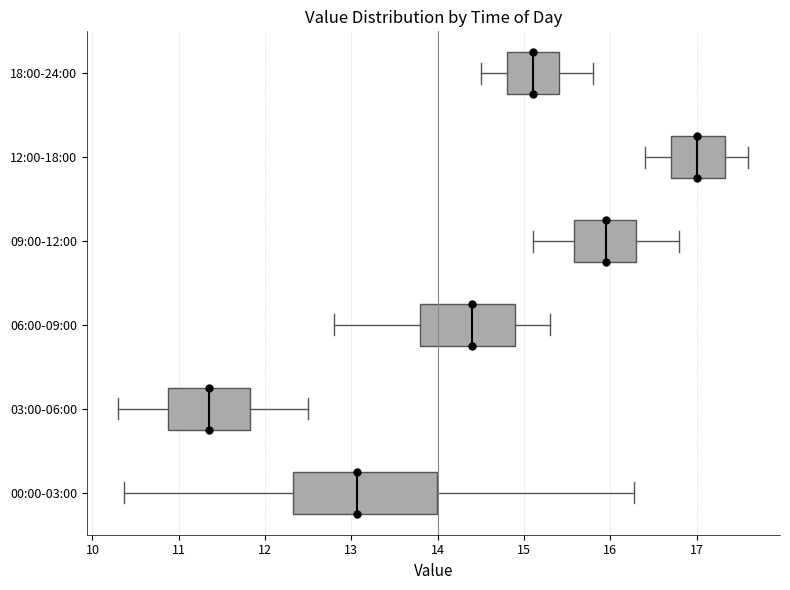

Reading bottom to top, read every box against the x-axis: the position of its median line, the range the box covers, and the ends of its whiskers. The values are not printed on the chart, so give them approximately, as read against the axis.

00:00-03:00: median 13.1, box 12.3 to 14.0, whiskers 10.4 to 16.3
03:00-06:00: median 11.4, box 10.9 to 11.8, whiskers 10.3 to 12.5
06:00-09:00: median 14.4, box 13.8 to 14.9, whiskers 12.8 to 15.3
09:00-12:00: median 16.0, box 15.6 to 16.3, whiskers 15.1 to 16.8
12:00-18:00: median 17.0, box 16.7 to 17.3, whiskers 16.4 to 17.6
18:00-24:00: median 15.1, box 14.8 to 15.4, whiskers 14.5 to 15.8